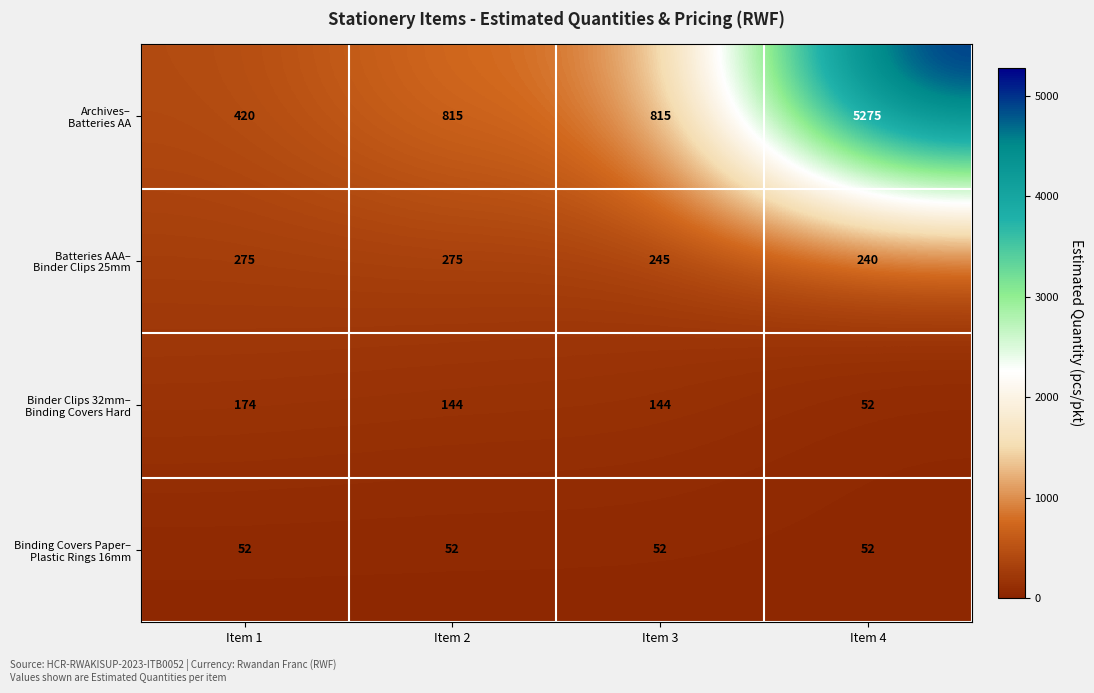

What is the spread (max minus min) of values at Item 2?

763